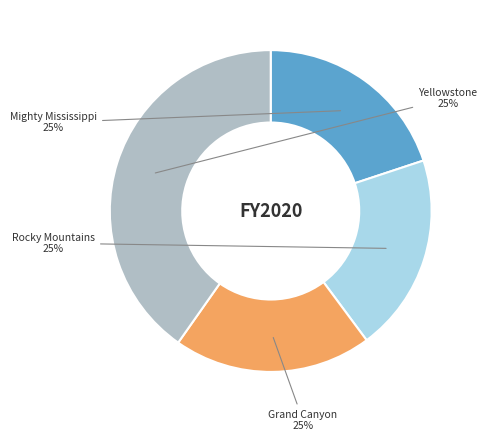

How many slices are in this pie chart?

4